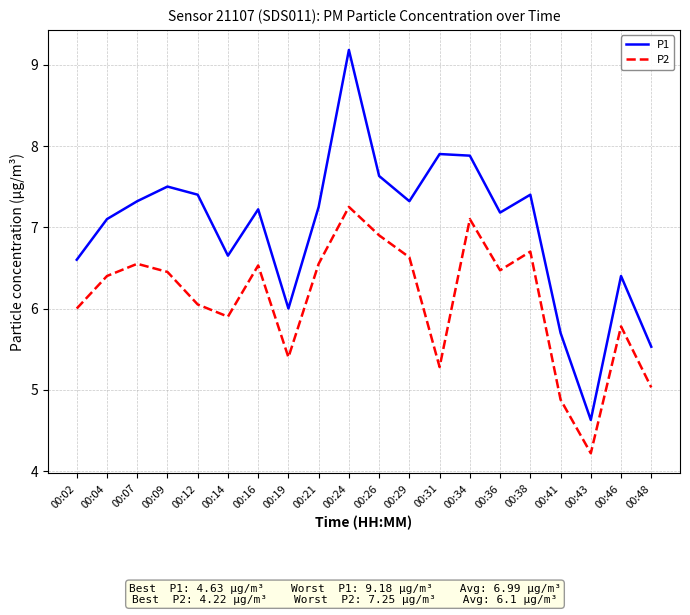

List the series in order of their overall mean, highest first.

P1, P2